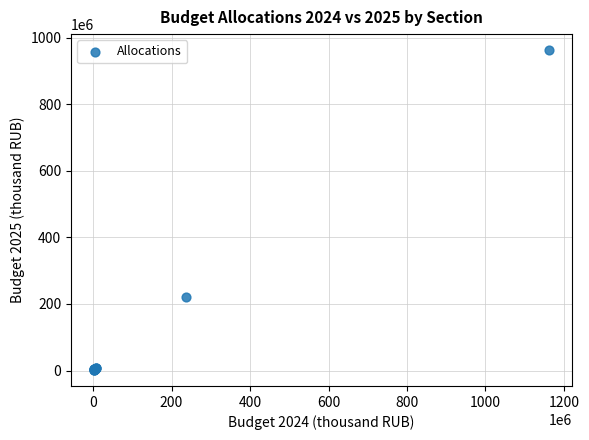

What Y value in the scatter plot is closest to 482073570?

220893710